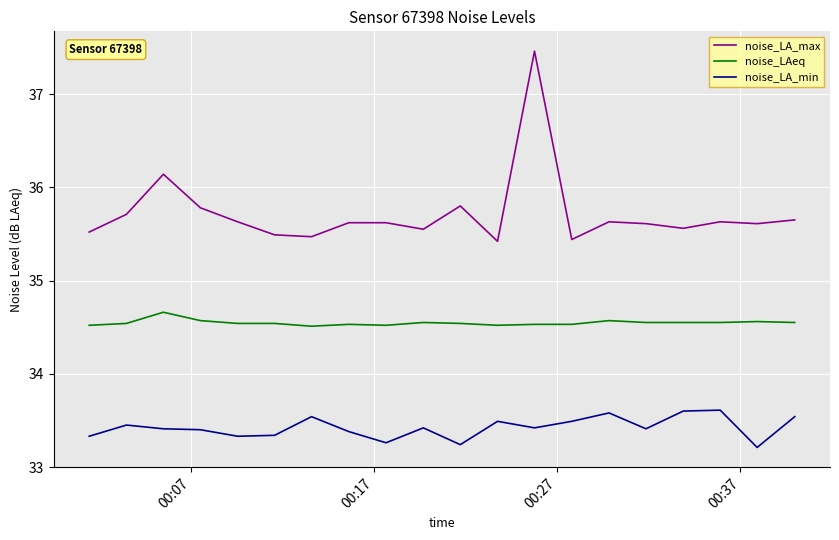

Rank the series by their average value, from lowest to highest.

noise_LA_min, noise_LAeq, noise_LA_max